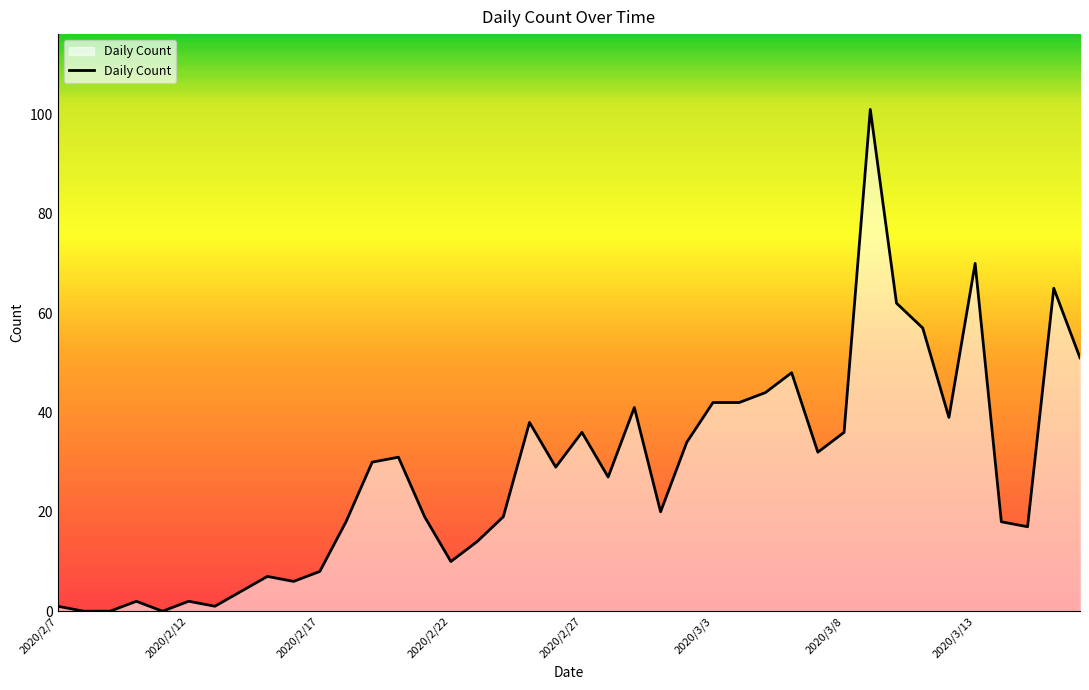

What is the greatest value displayed?

101